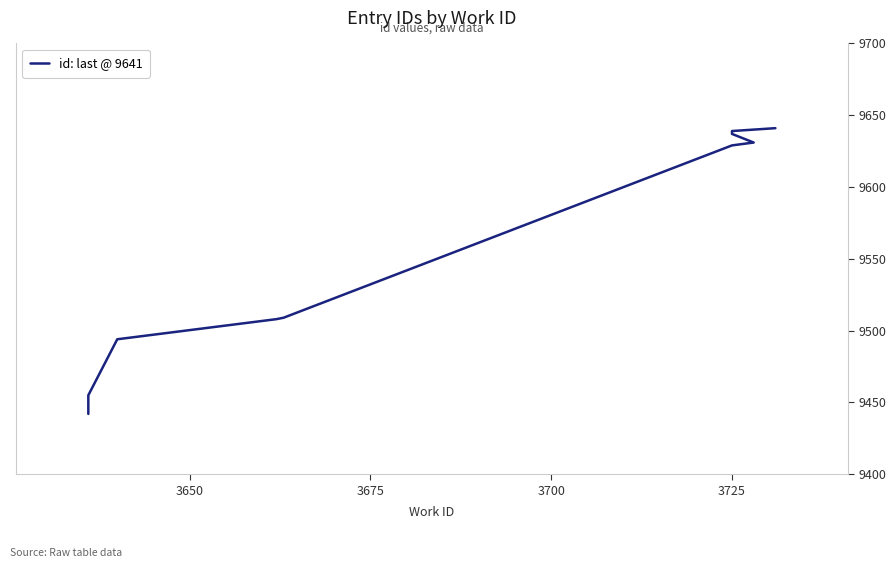

What is the smallest value displayed?

9442